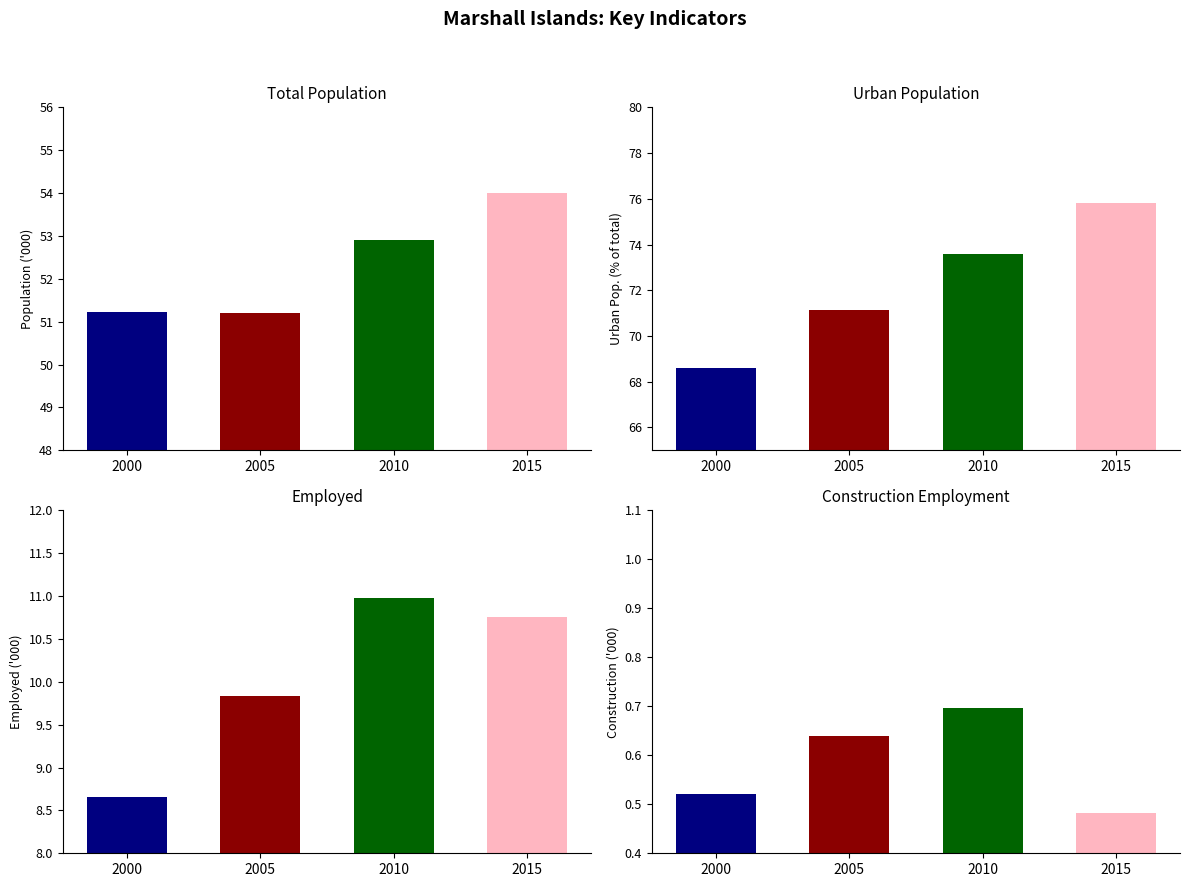

Which series has the largest total across all categories?

Urban population (%)